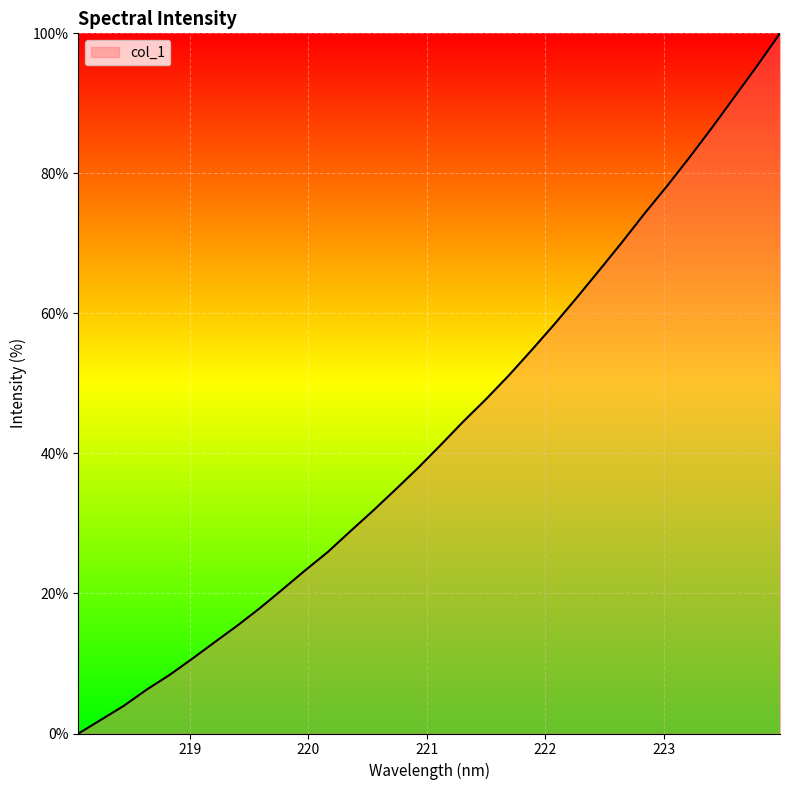

What is the difference between the maximum and minimum values?

100.0